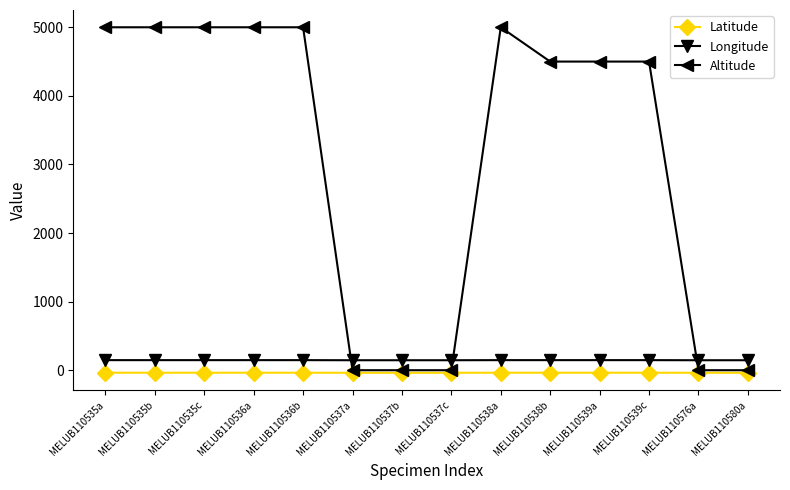

What is the total value across all series at MELUB110537b?

107.5